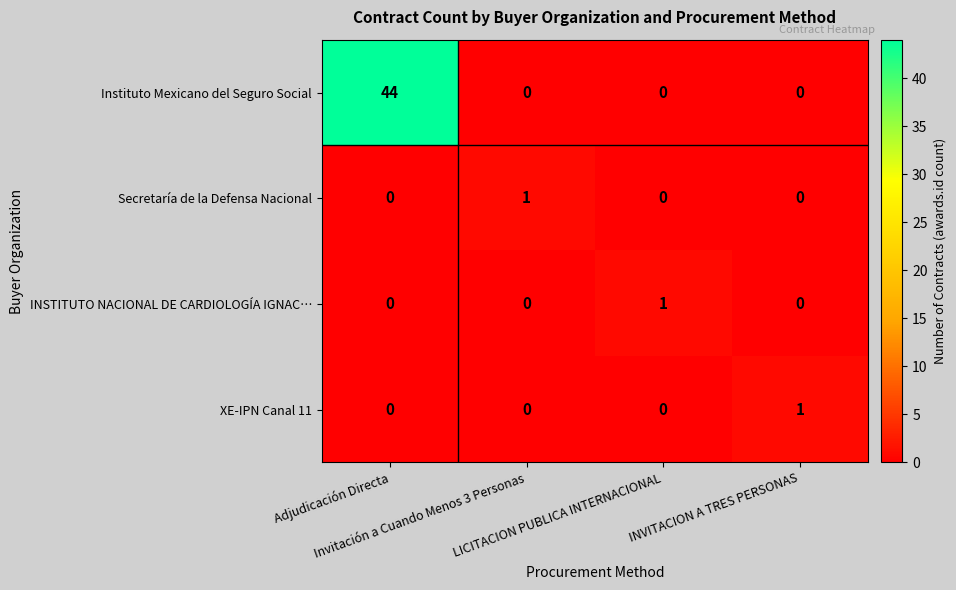

Which series has the widest spread of values?

Instituto Mexicano del Seguro Social